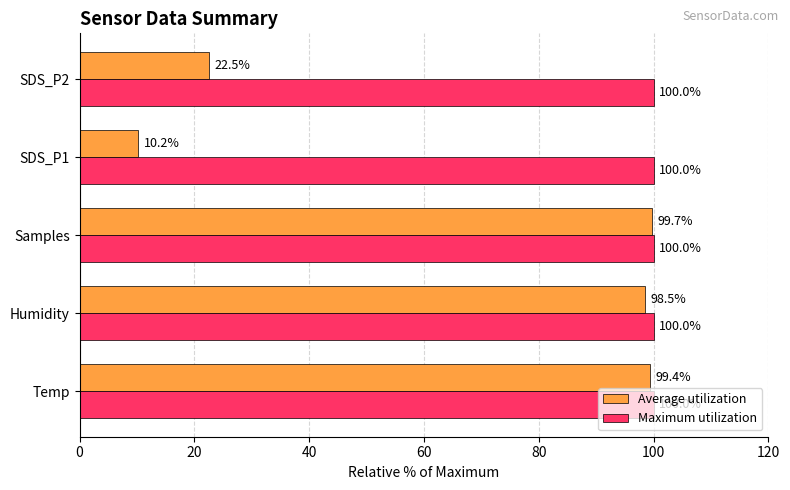

At which category does the chart reach its minimum across all series?

SDS_P1